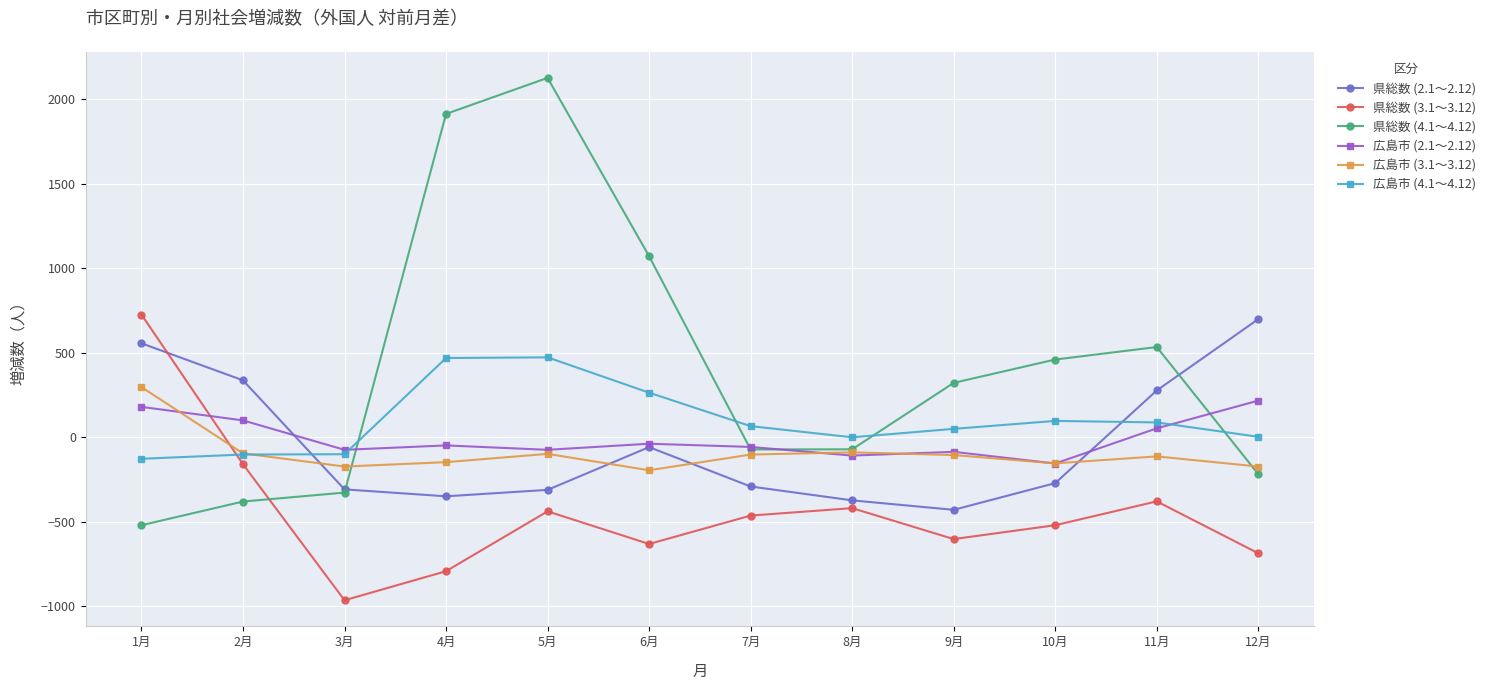

Count the number of categories in the chart.

12